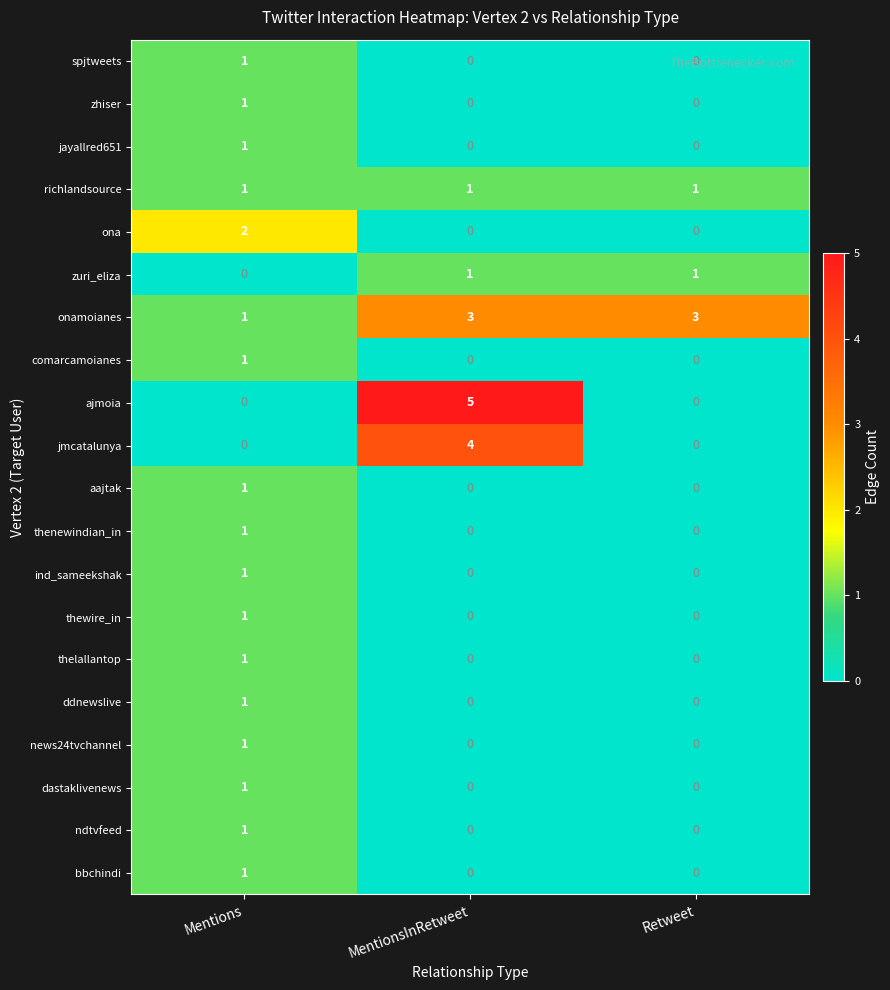

How many series are shown in this chart?

20